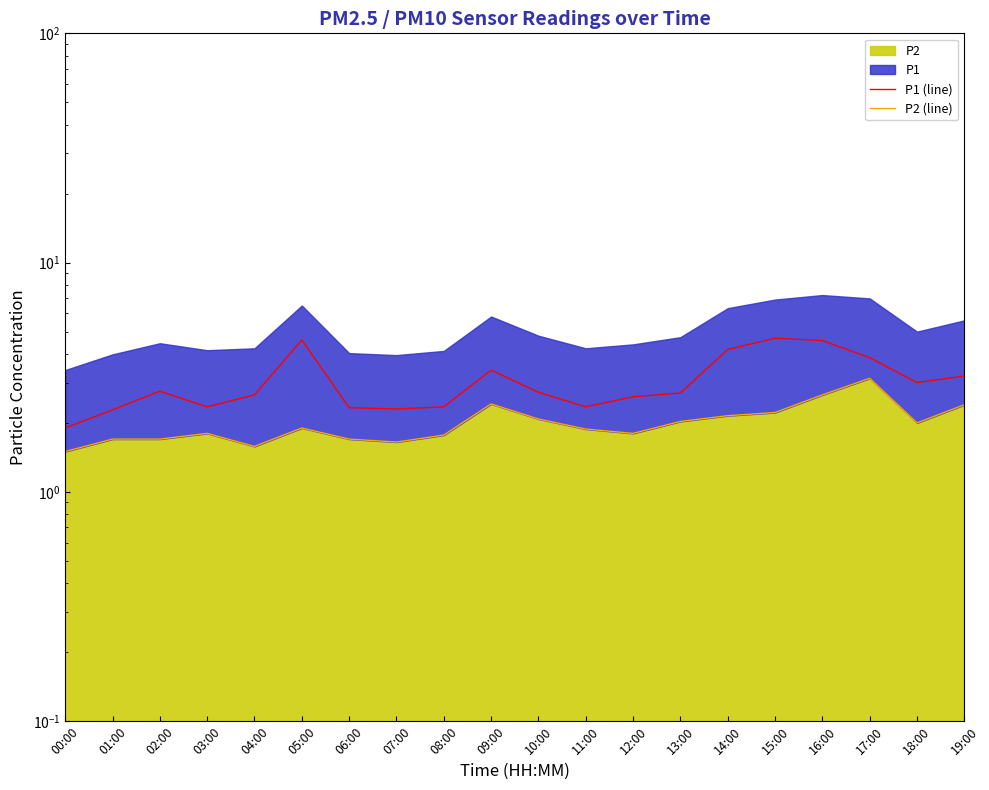

Does the chart have visible grid lines?

No